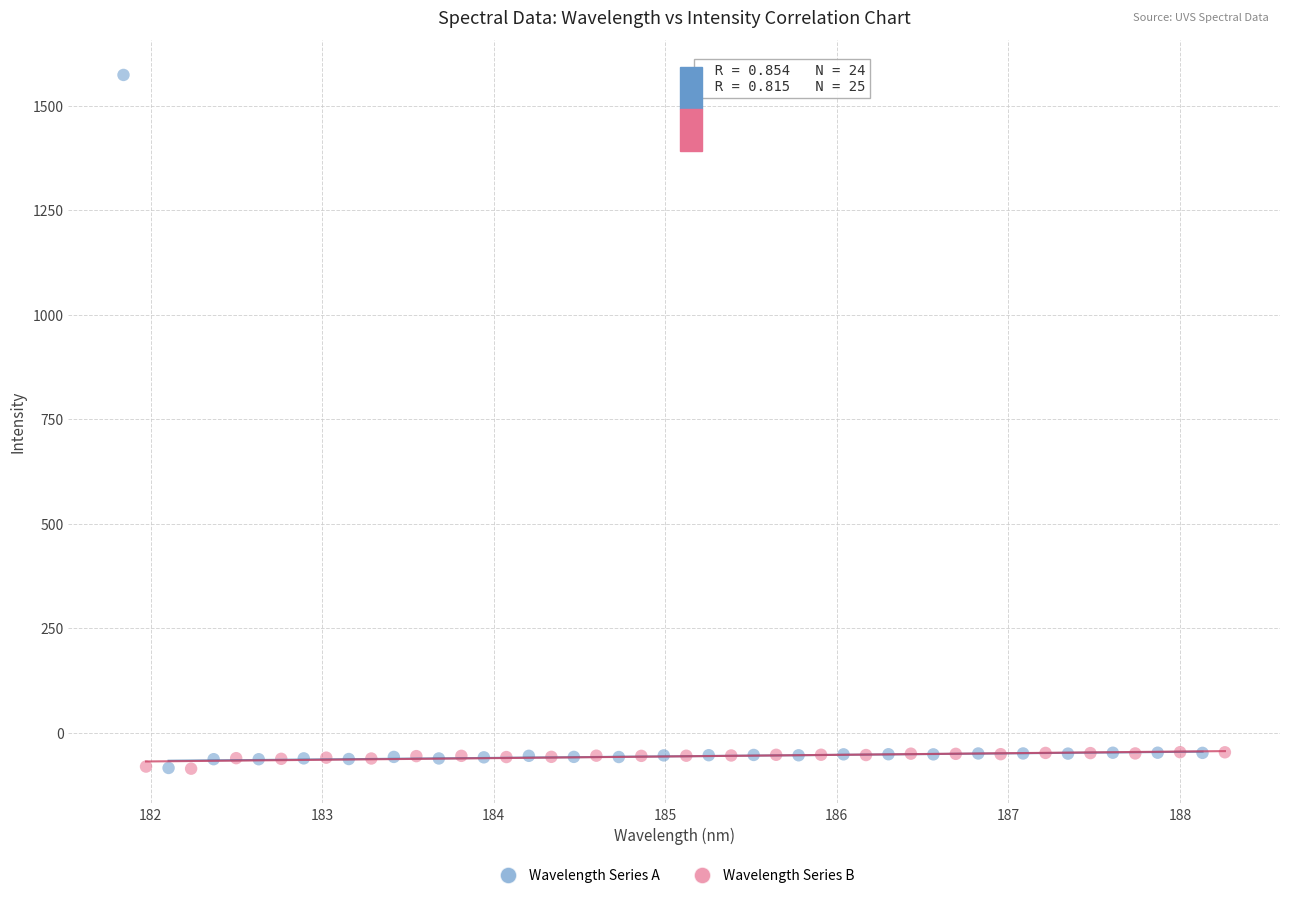

What are all the series names shown in the legend?

Wavelength Series A, Wavelength Series B